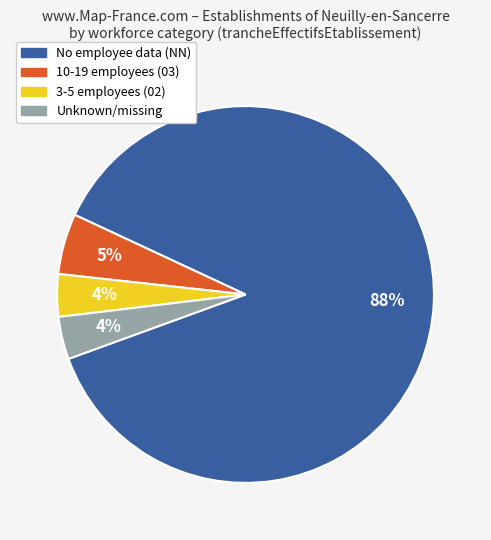

Is there any slice that represents more than half of the pie?

Yes